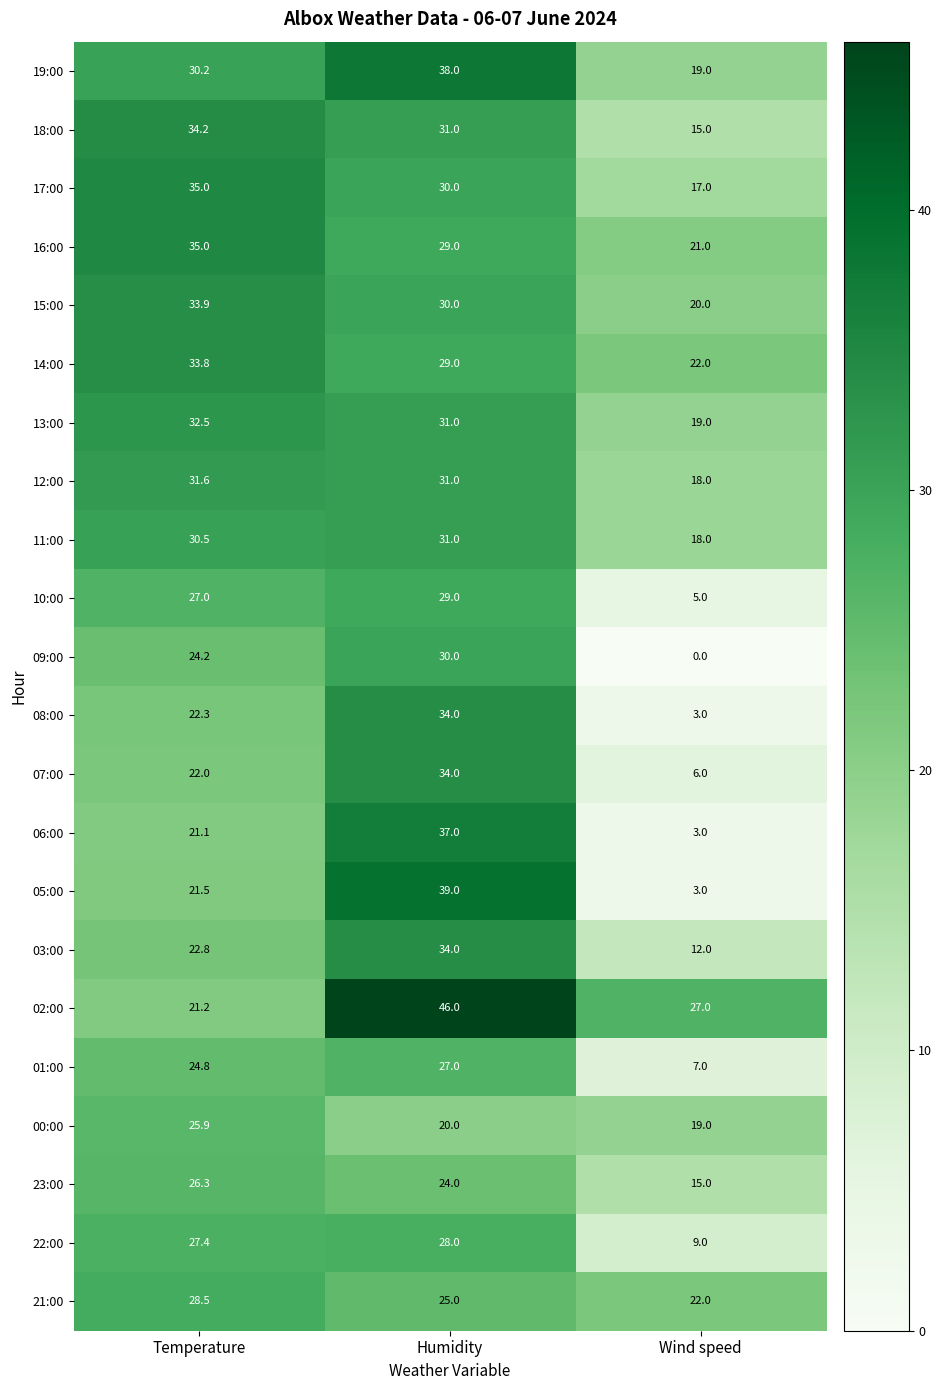

What is the difference between the highest and lowest values at Temperature?

13.9